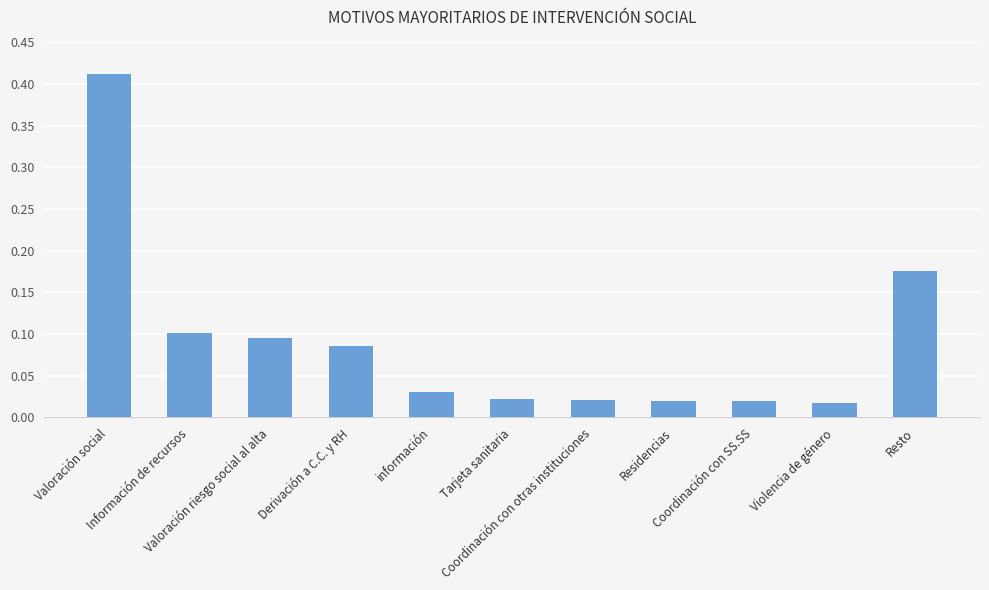

What is the sum of all values?

1.0